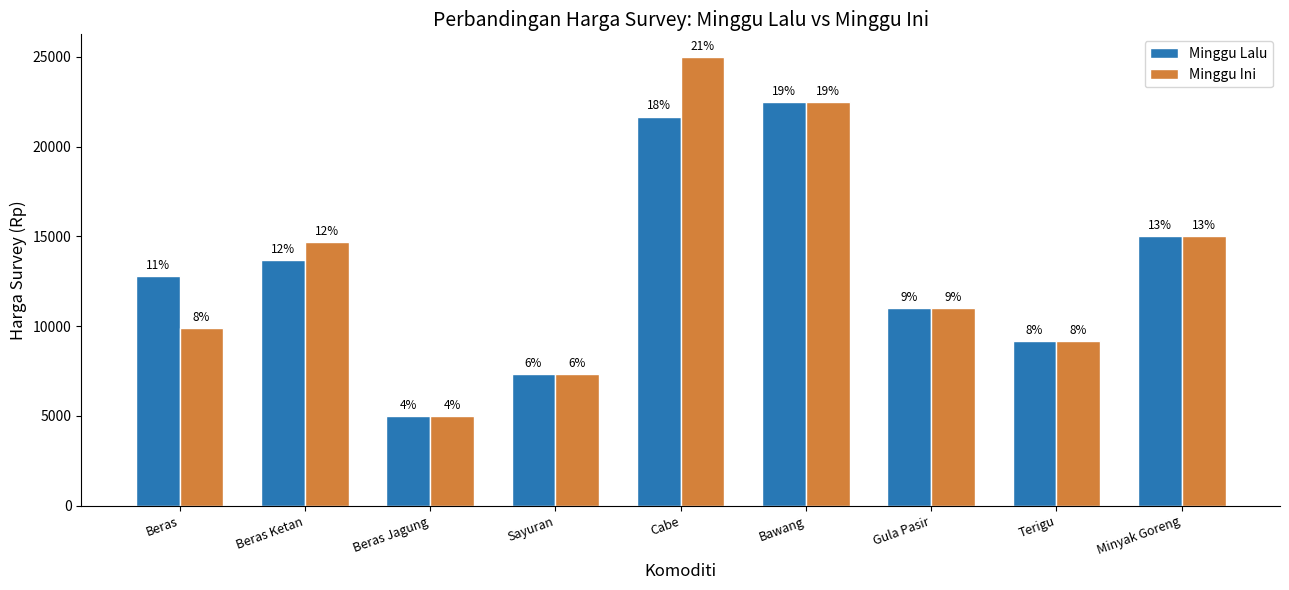

Reading left to right, what are all the values shown in this chart?

Minggu Lalu: 12800	13667	5000	7333	21667	22500	11000	9167	15000
Minggu Ini: 9900	14667	5000	7333	25000	22500	11000	9167	15000